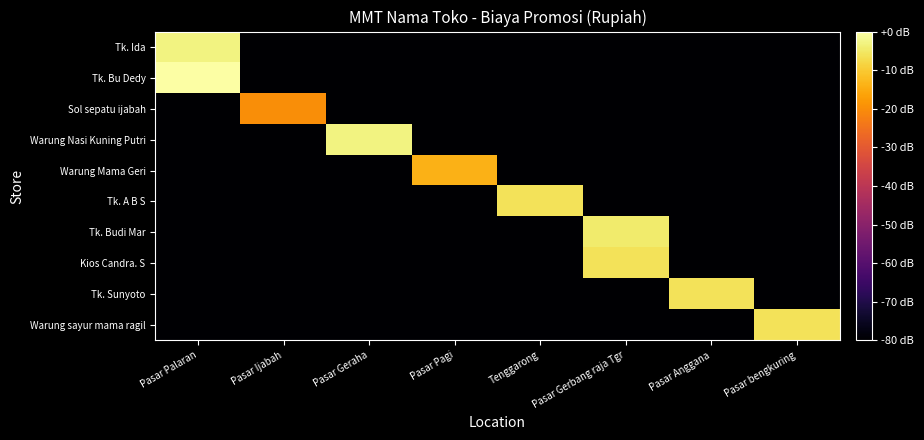

At which category does the chart reach its minimum across all series?

Pasar Ijabah